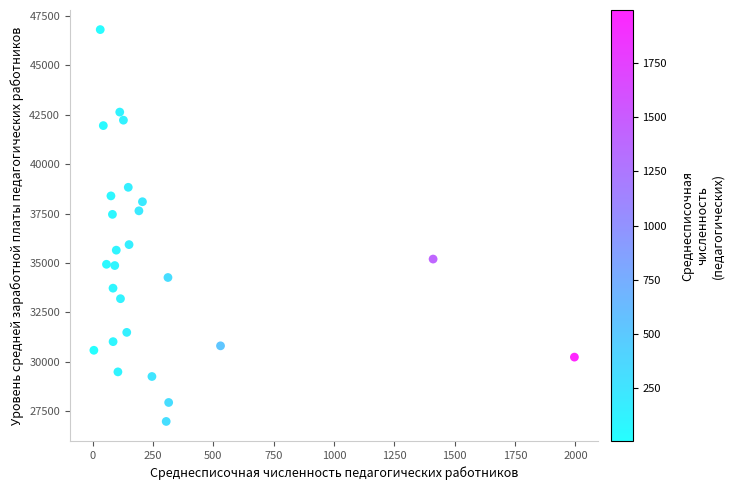

What is the range of X values (max minus min)?

1990.4